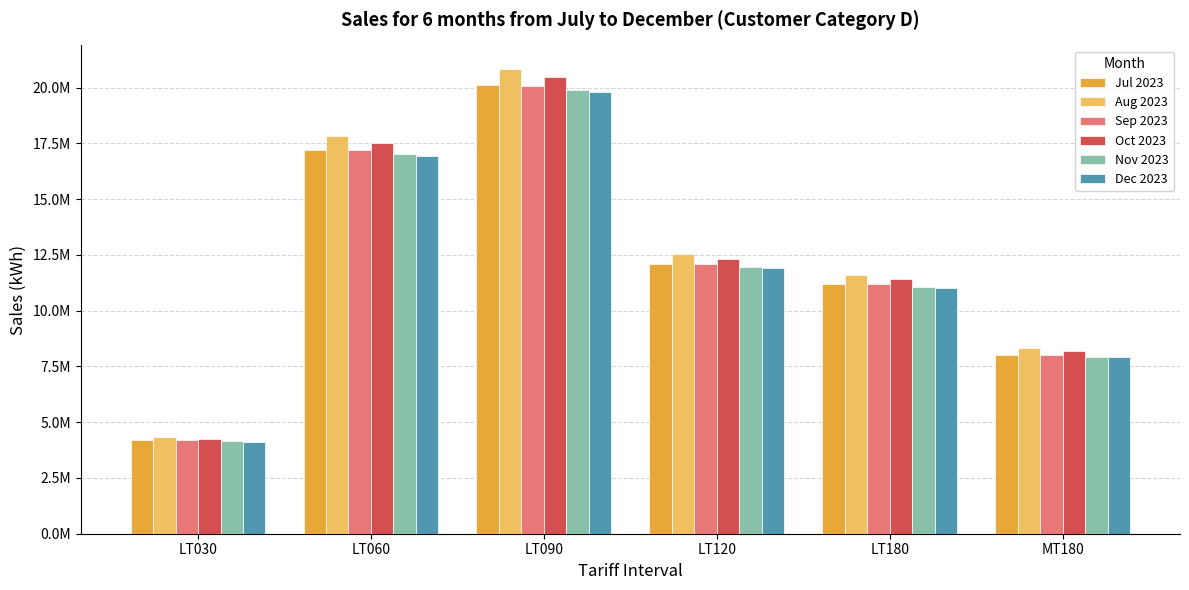

What is the sum of the Aug 2023 values at MT180 and LT120?

20883552.4